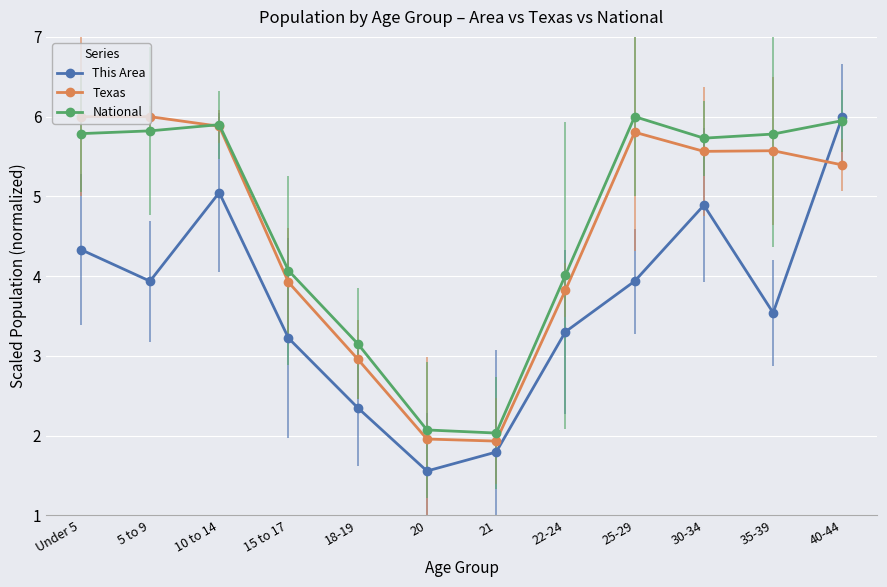

Which series changed the most between 15 to 17 and 35-39?

National